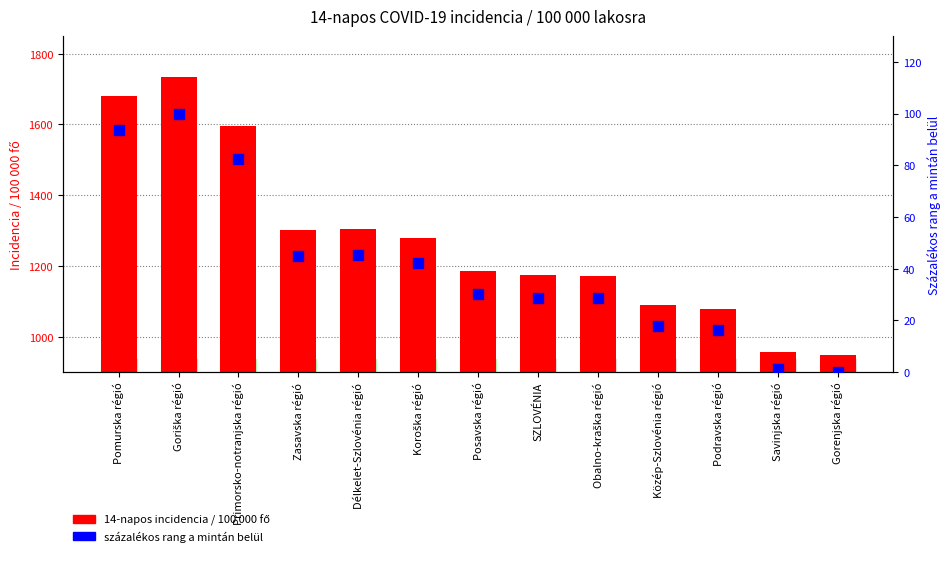

Is the value of 14-napos incidencia at Posavska régió greater than the value of százalékos rang at Primorsko-notranjska régió?

Yes